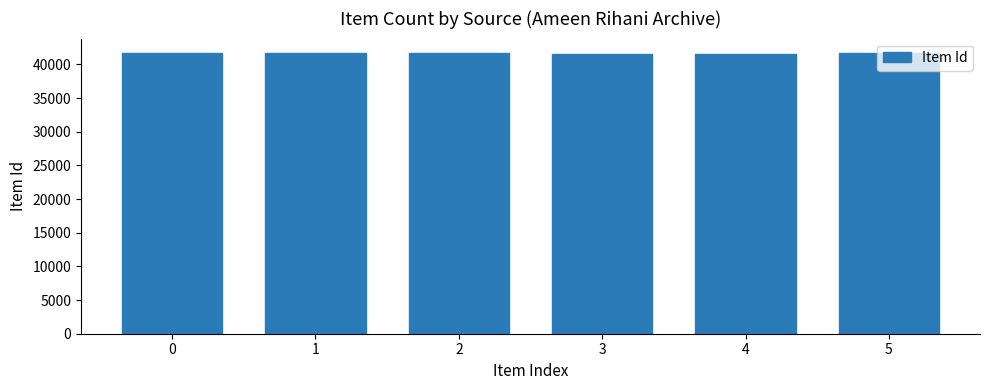

True or false: the data shows 41567 at 3.

True